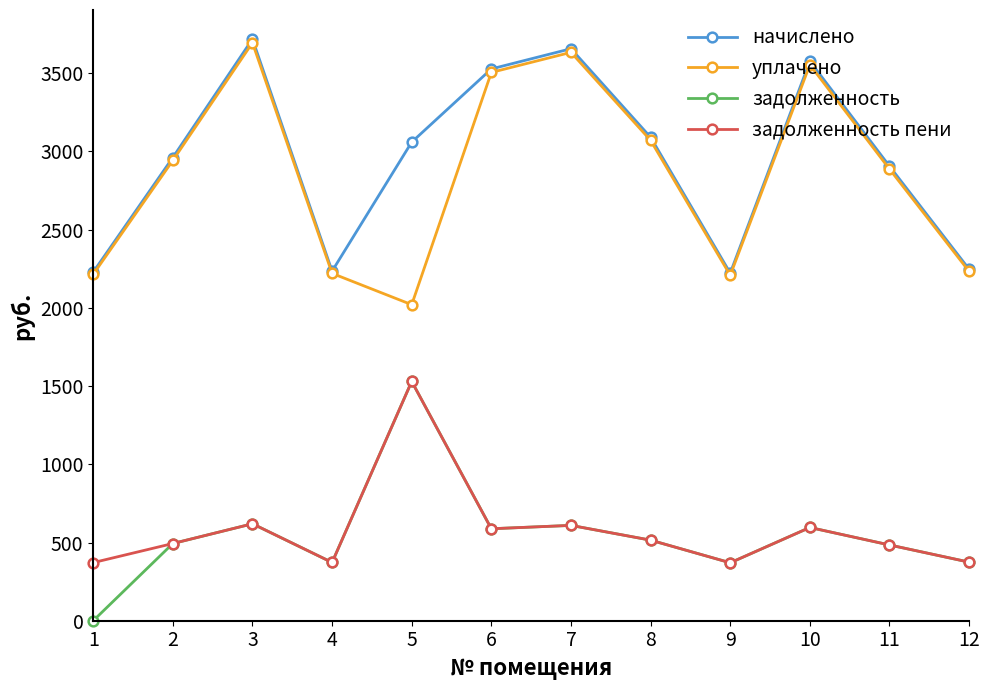

What is the sum of the уплачено values at 11 and 9?

5095.5